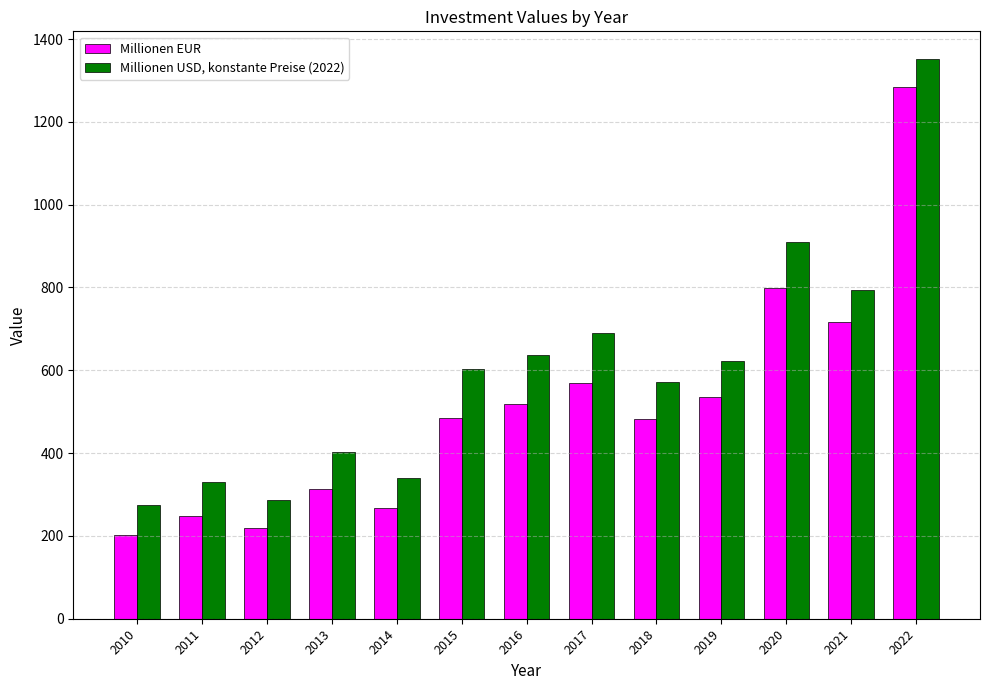

What is the total value across all series at 2012?

505.4